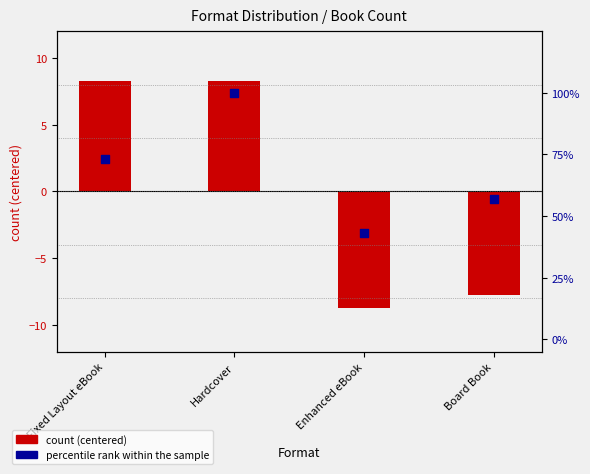

Approximately how many times larger is the value at Board Book compared to Hardcover?

0.6